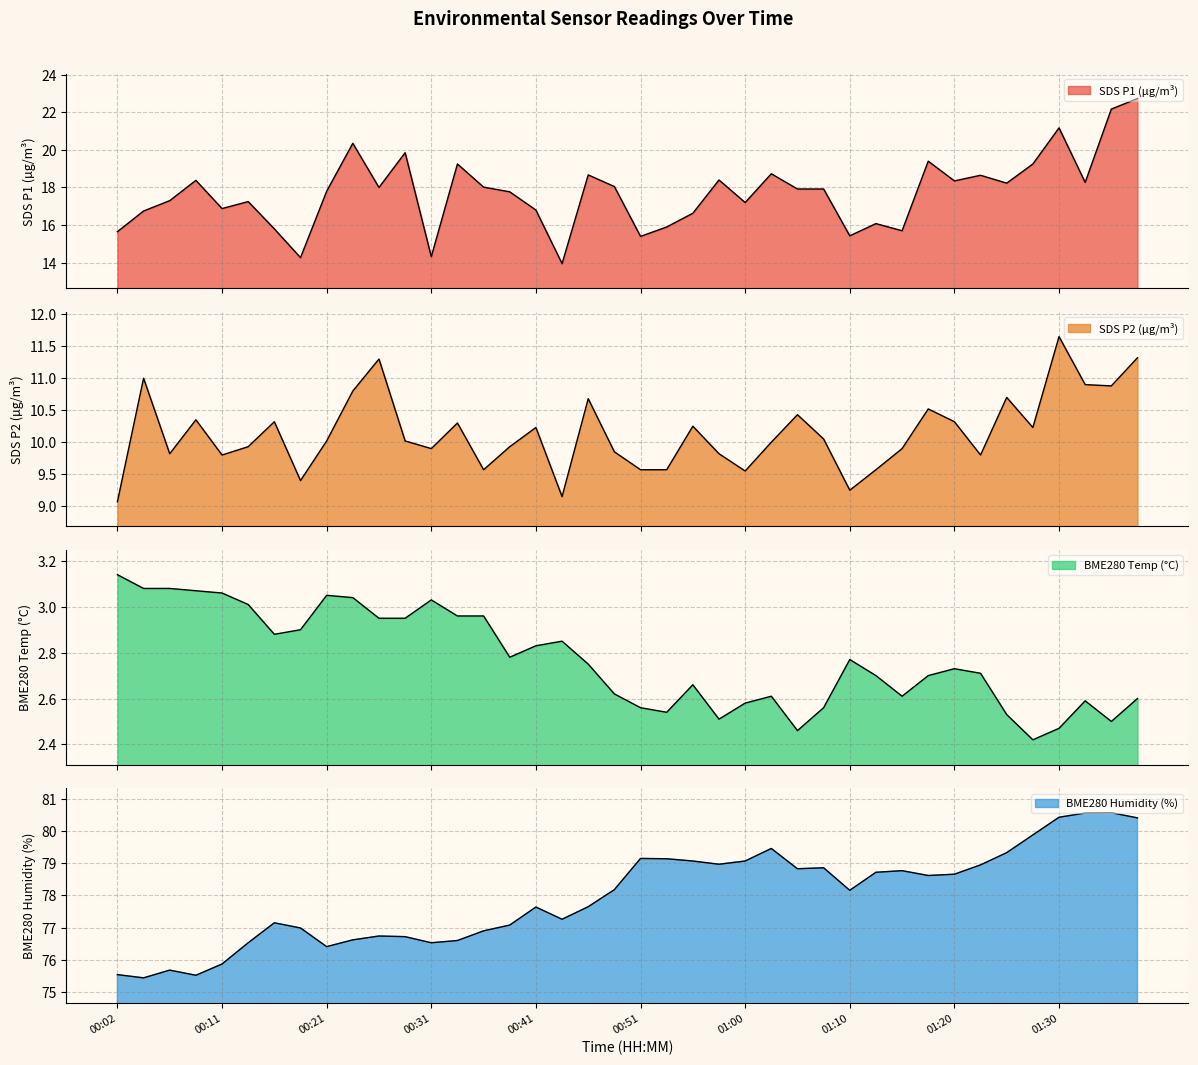

True or false: SDS_P1 has a value of 15.4 at 01:10.

True